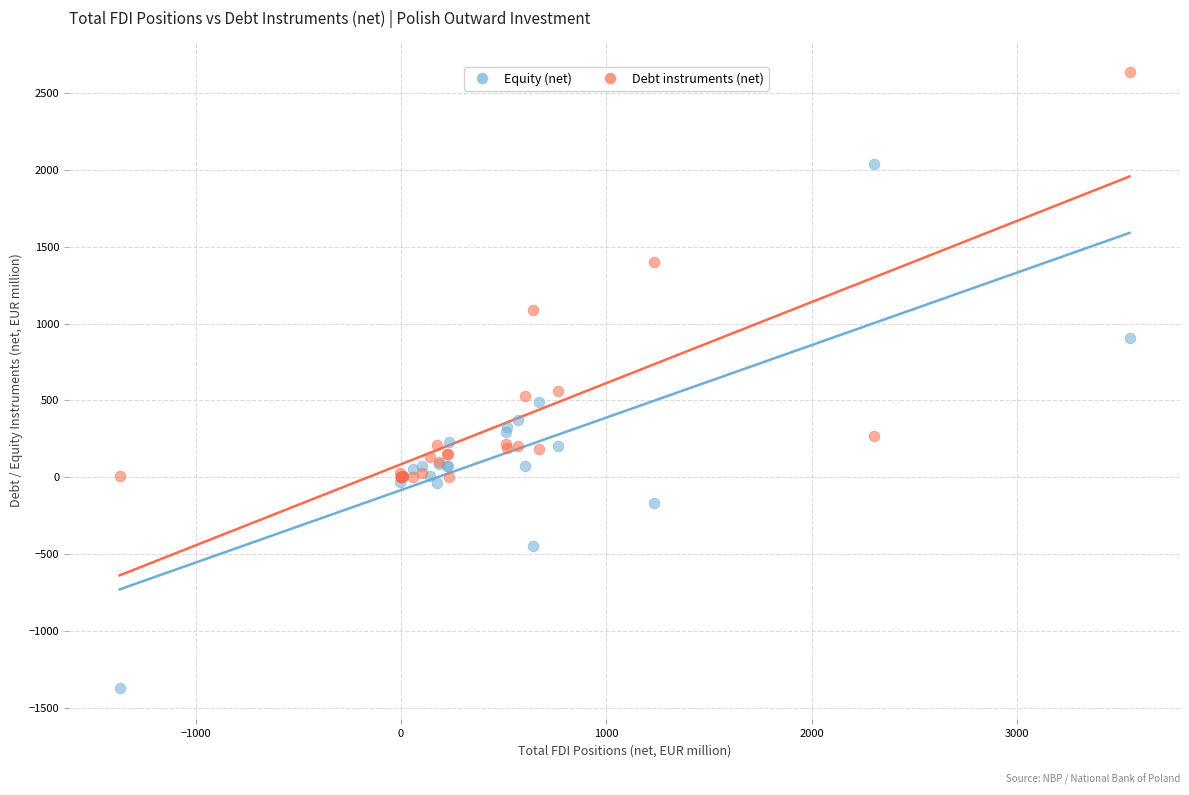

In the Debt instruments (net) series, what Y value is closest to 1320?

1398.9